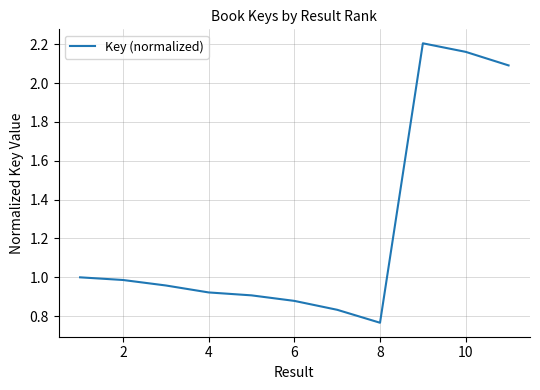

Count the number of categories in the chart.

11